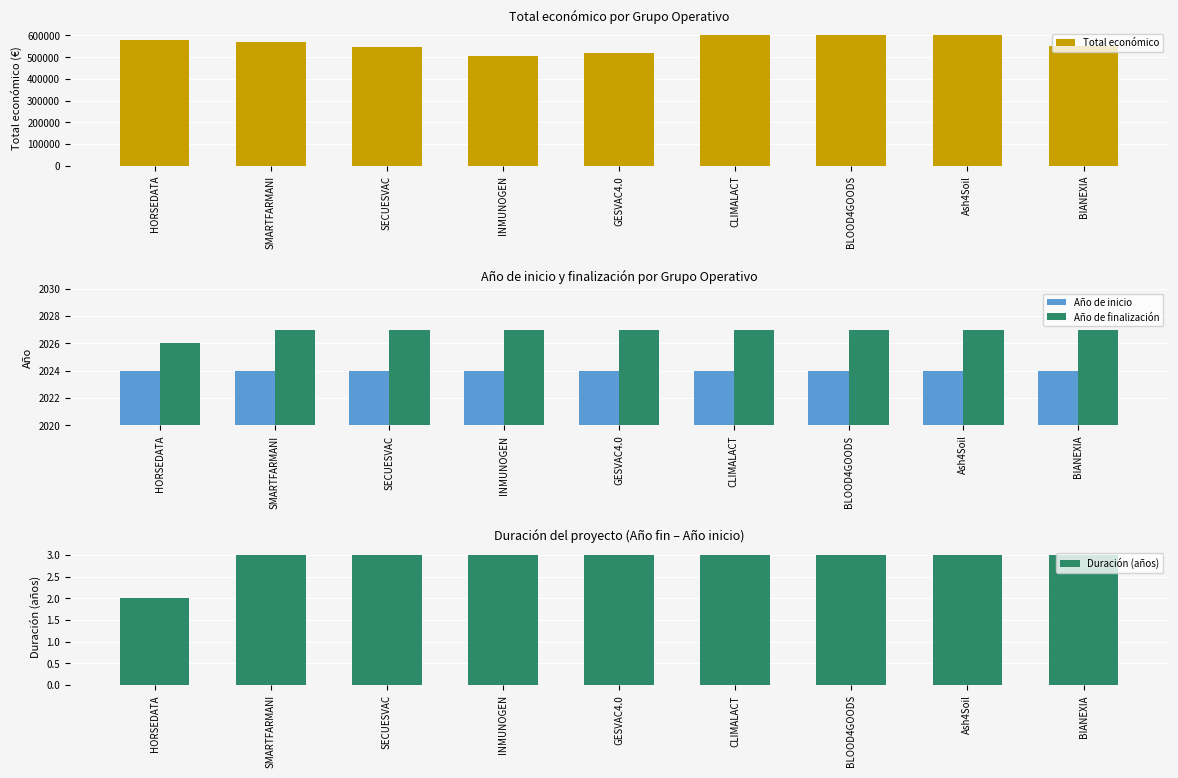

What is the label of the 5th bar from the left?

GESVAC4.0